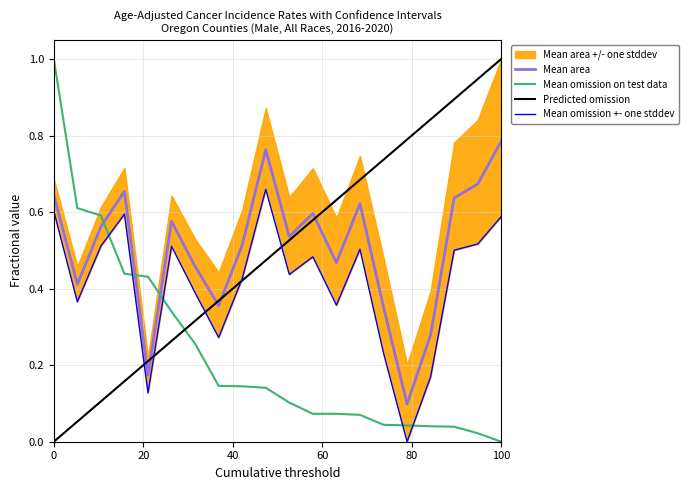

Does the chart display data point markers on the line(s)?

No